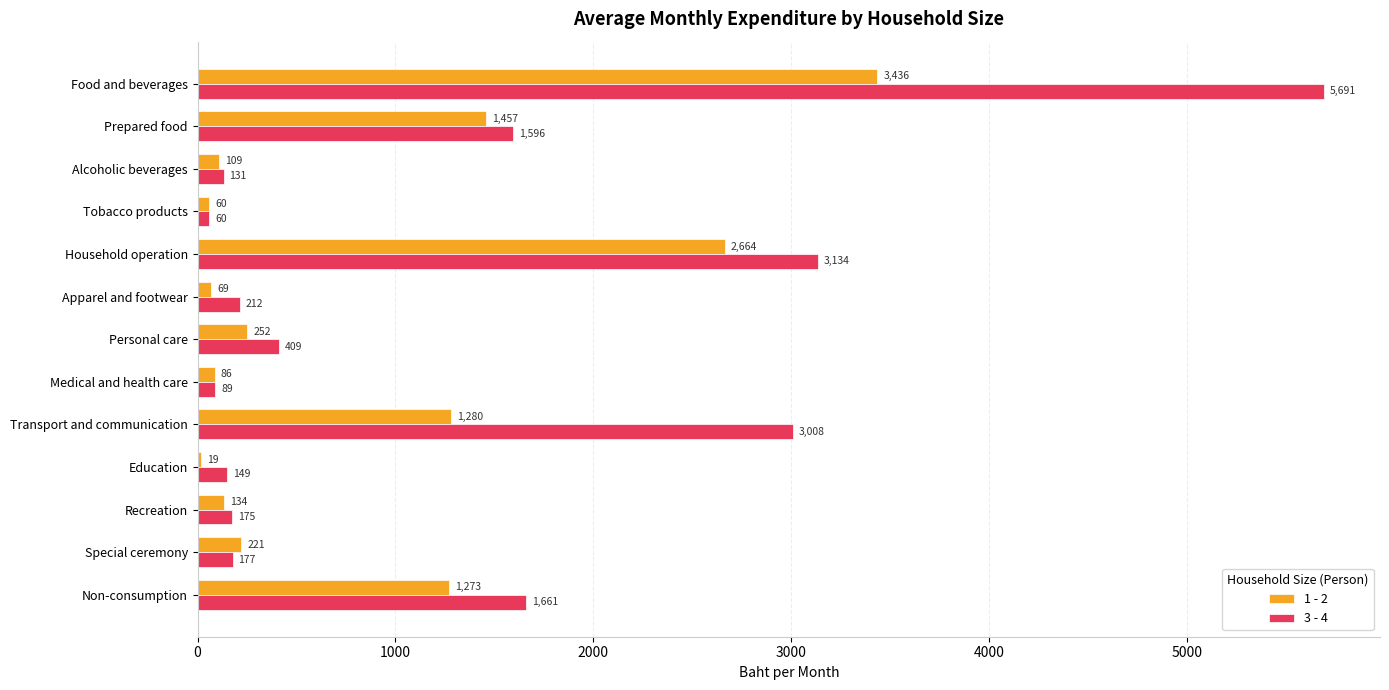

Count the number of categories in the chart.

13